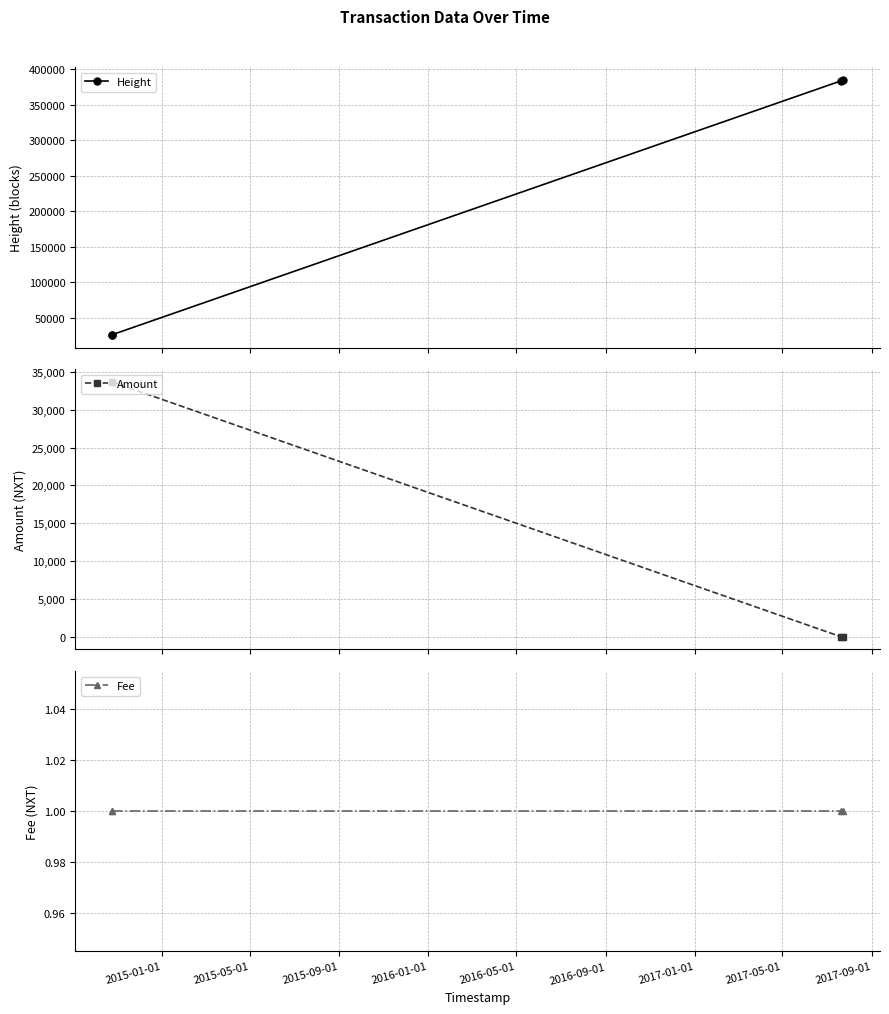

What is the value of the Height point at the 2nd from the left?

26296